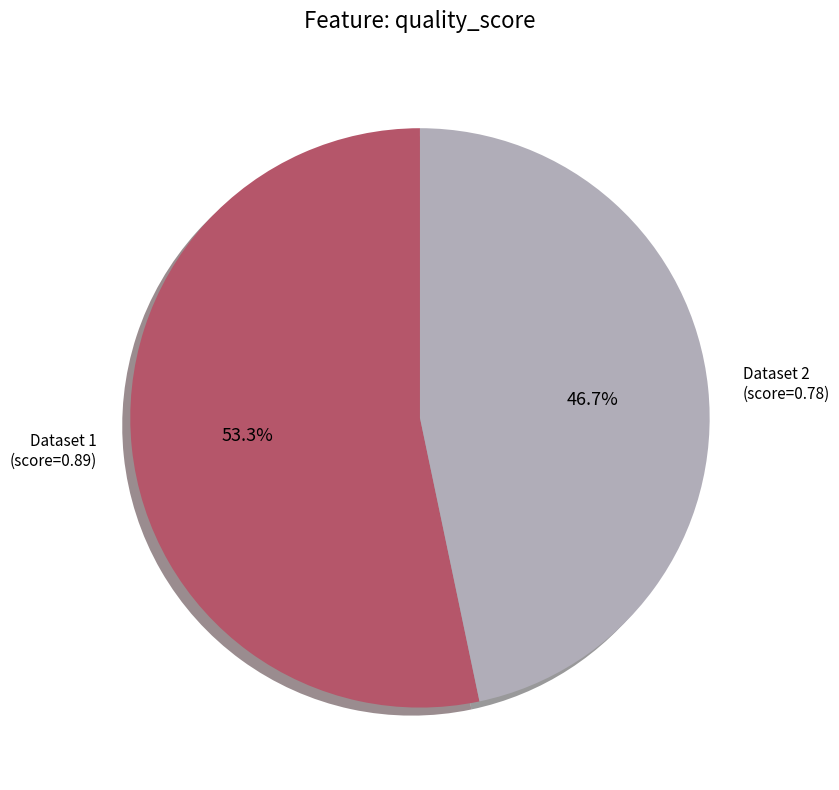

Count the number of slices in the pie.

2